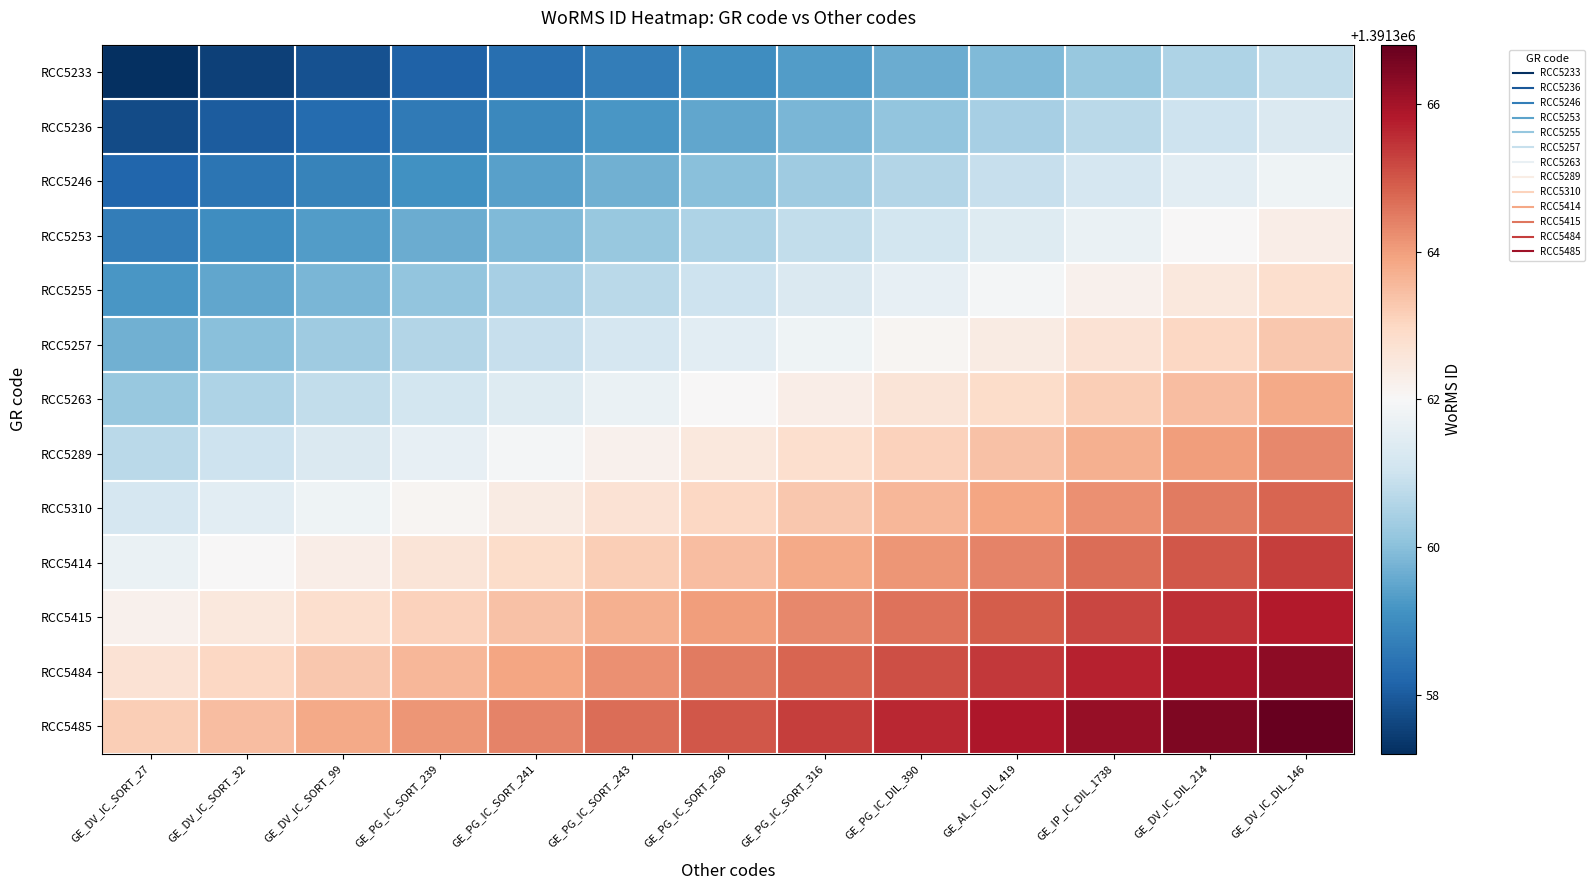

What is the total value across all series at GE_AL_IC_DIL_419?

18087717.7